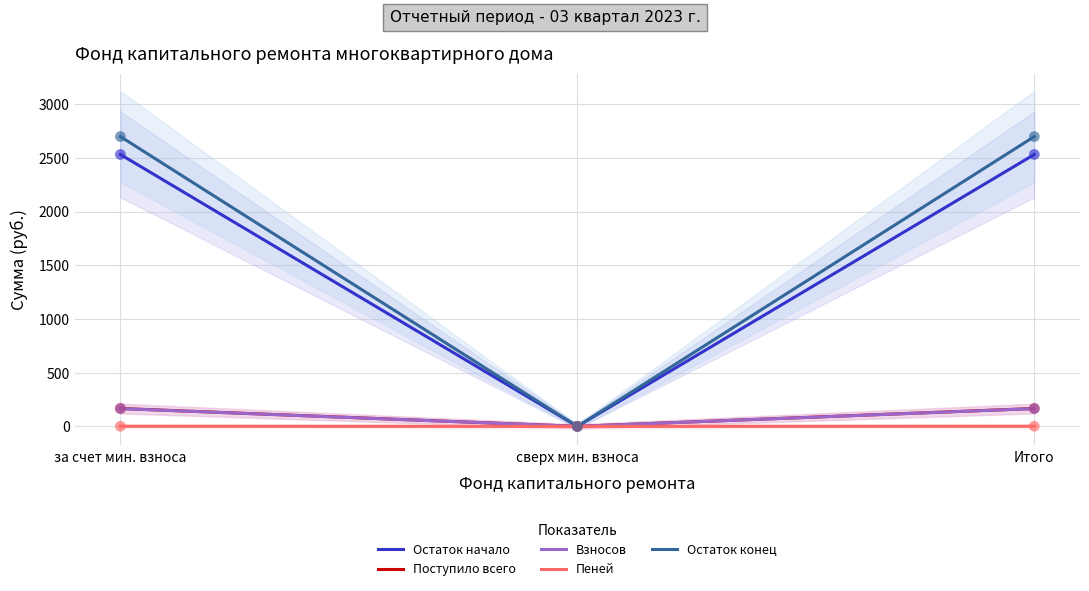

Is the value of Взносов at сверх мин. взноса greater than the value of Поступило всего at Итого?

No